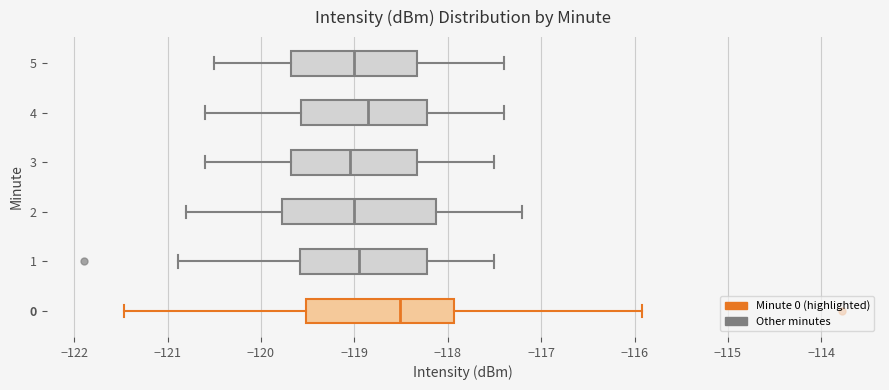

Where is the left edge of the box at y = 5 on the x-axis? The values are not printed on the chart, so give them approximately, as read against the axis.

-119.7